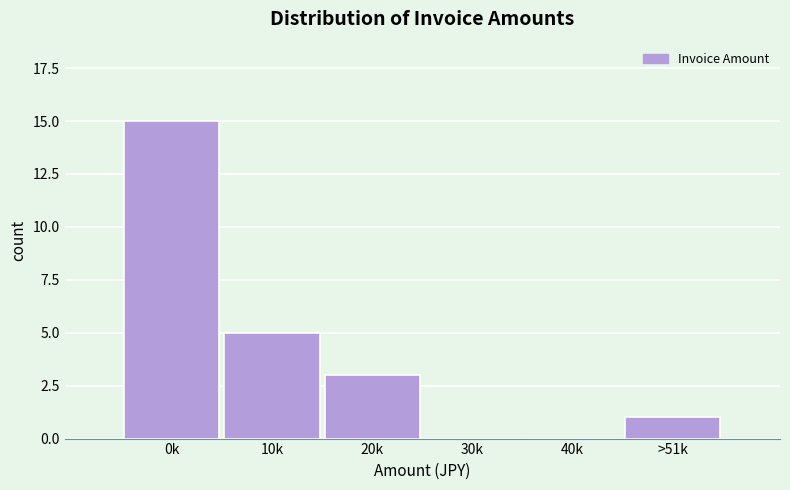

Reading left to right, extract all data points from this chart.

0k=15	10k=5	20k=3	30k=0	40k=0	>51k=1